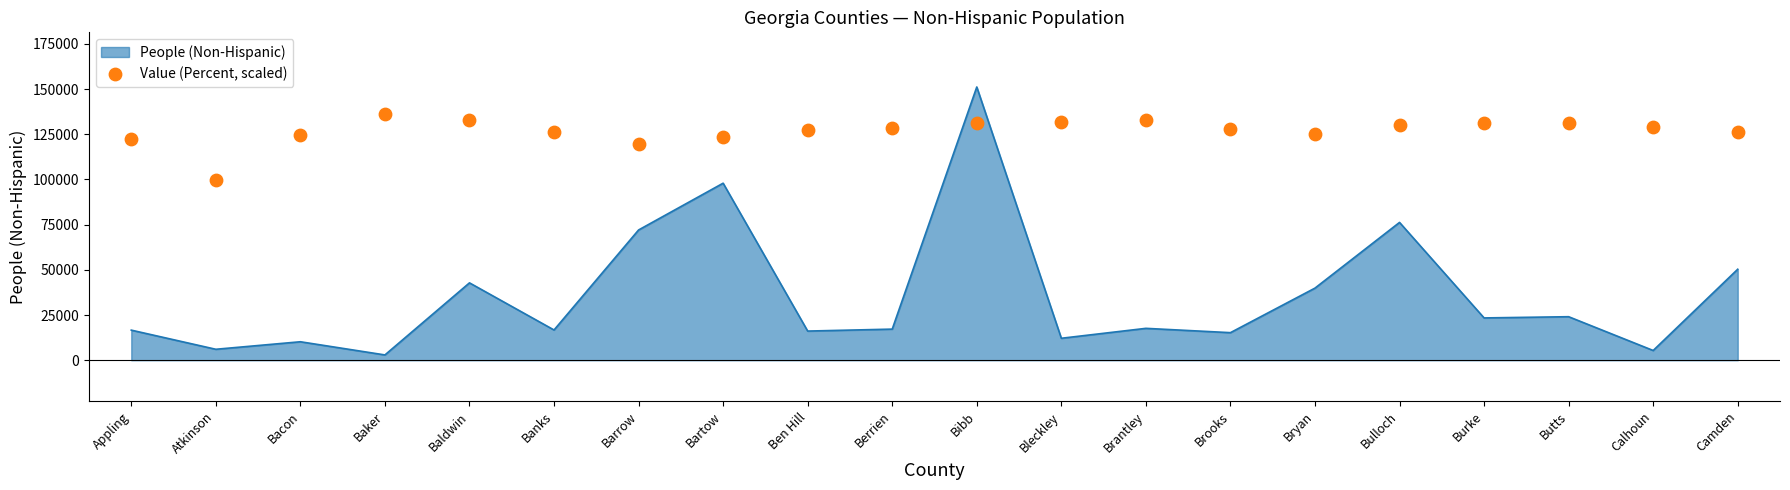

What is the change in value from Berrien to Bulloch?

+1633.7